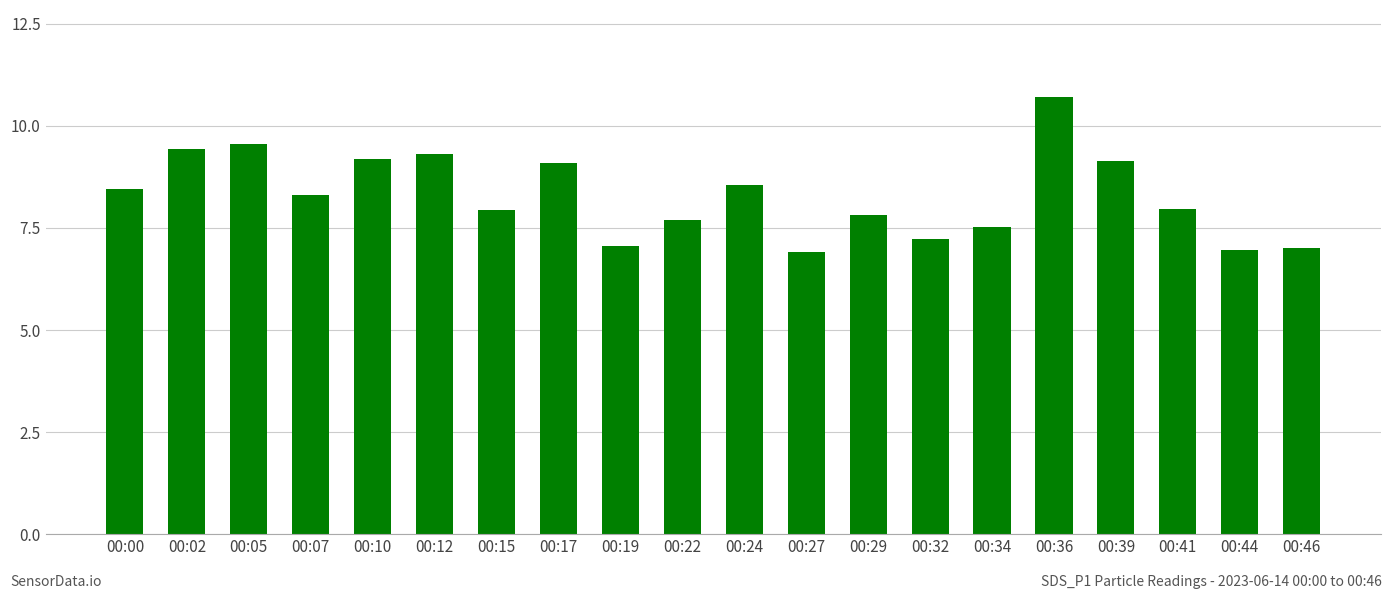

How many bars are there in total?

20